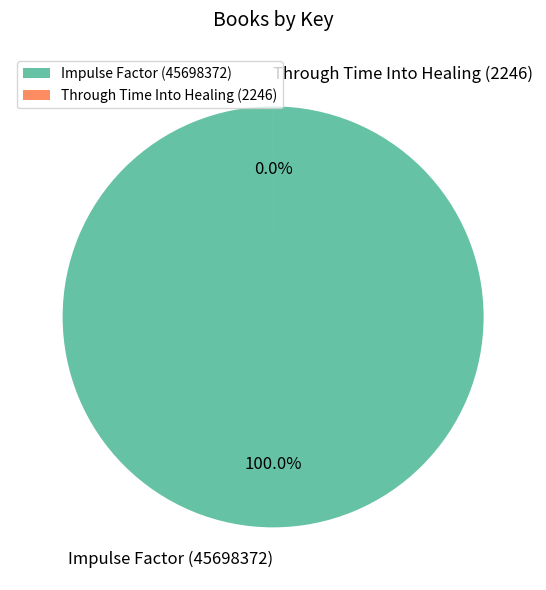

Combined, what portion of the pie is Impulse Factor (45698372) and Through Time Into Healing (2246)?

100.0%